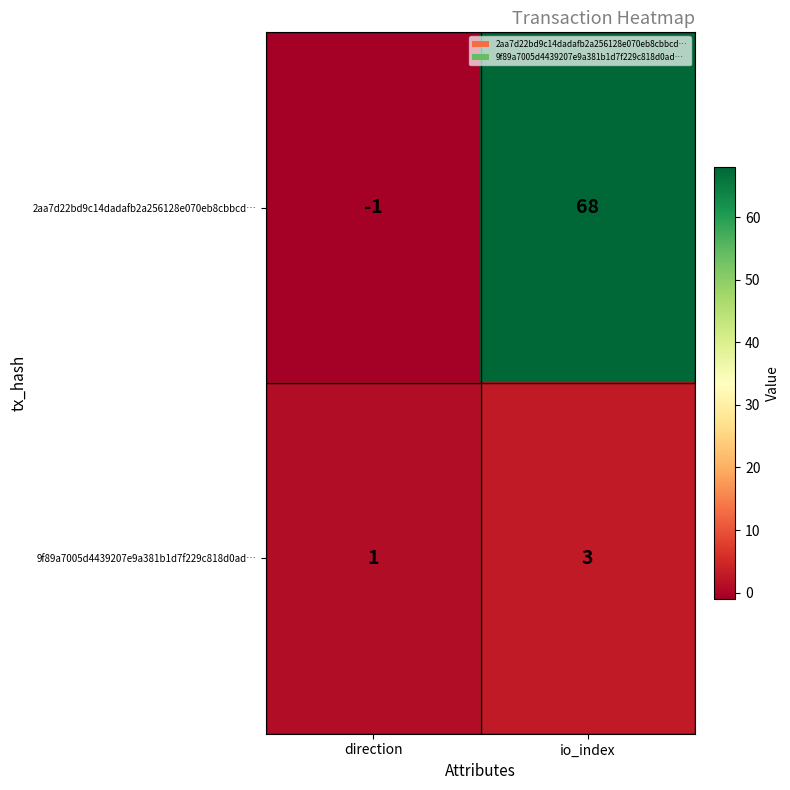

Between direction and io_index, which series saw the biggest shift?

2aa7d22bd9c14dadafb2a256128e070eb8cbbcd…